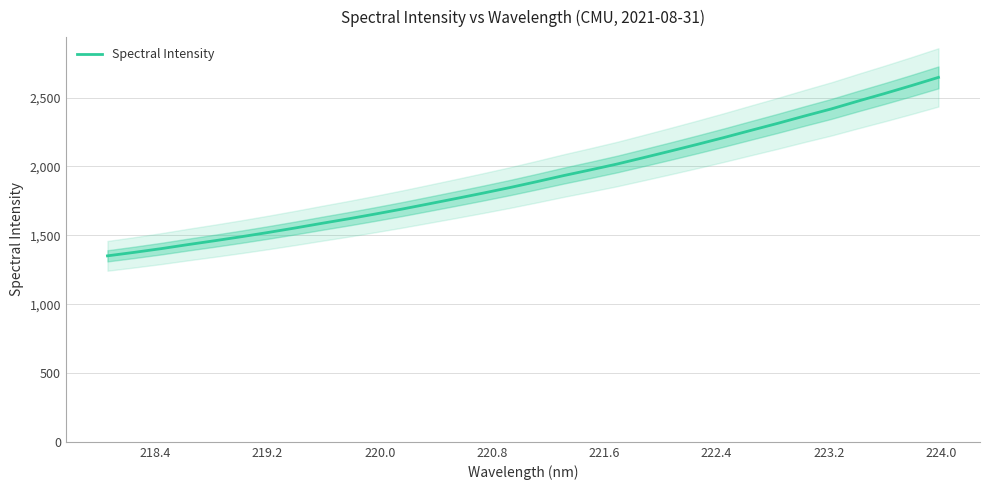

Does the chart display data point markers on the line(s)?

No